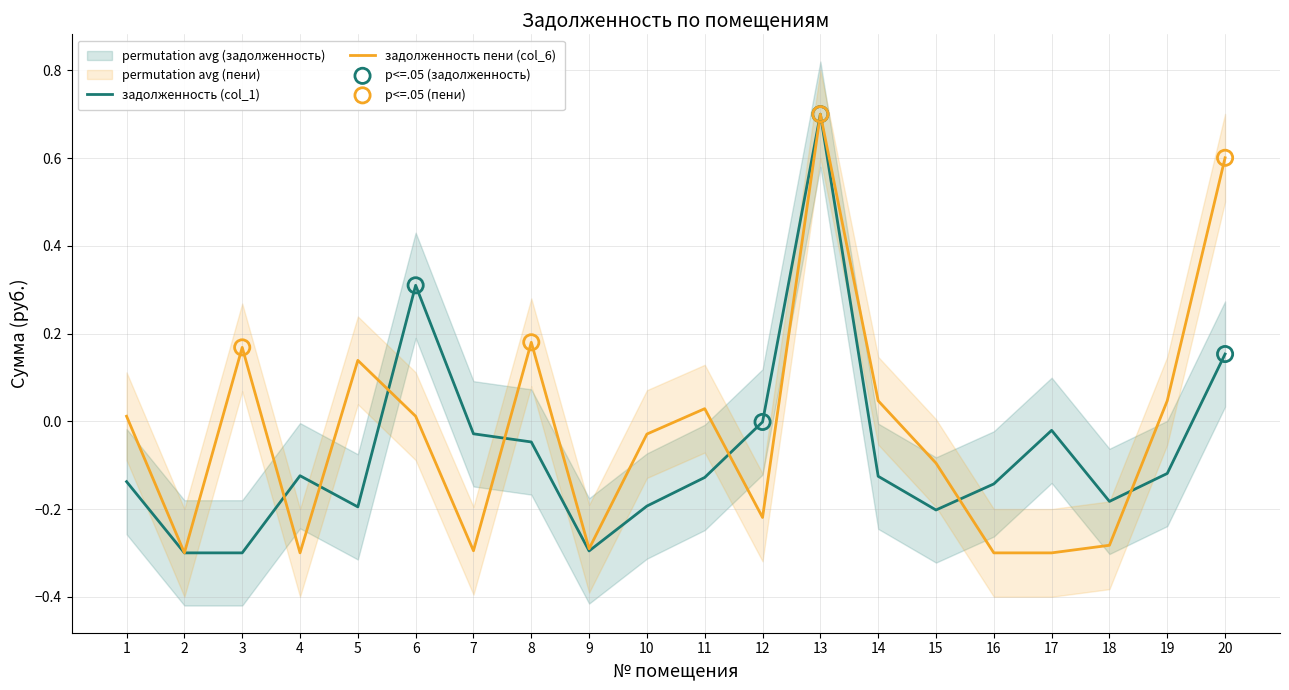

Which series reaches the minimum Y coordinate?

задолженность (col_1)